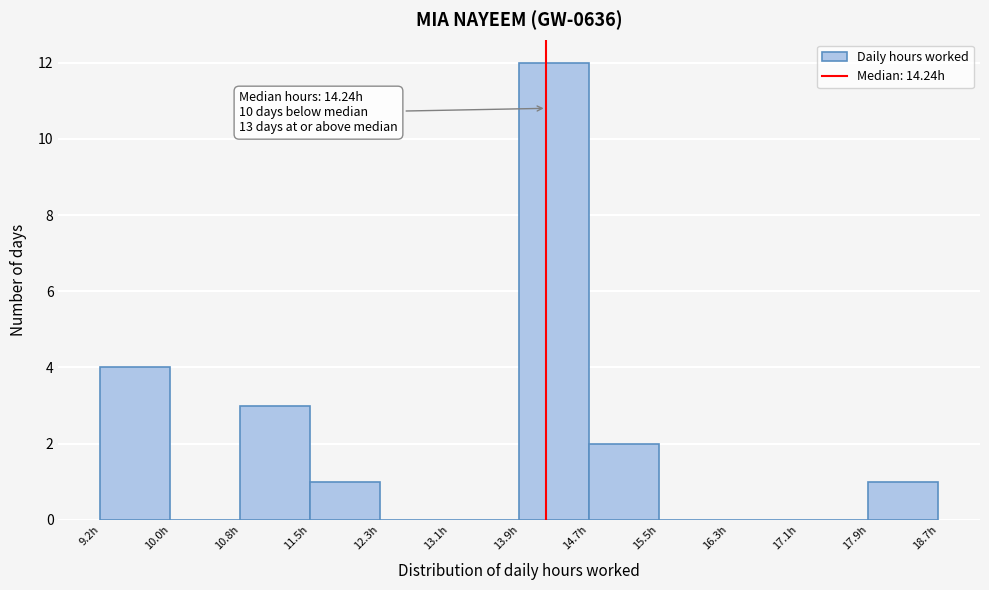

Over which range of the x-axis is the bar tallest?

13.9 to 14.7